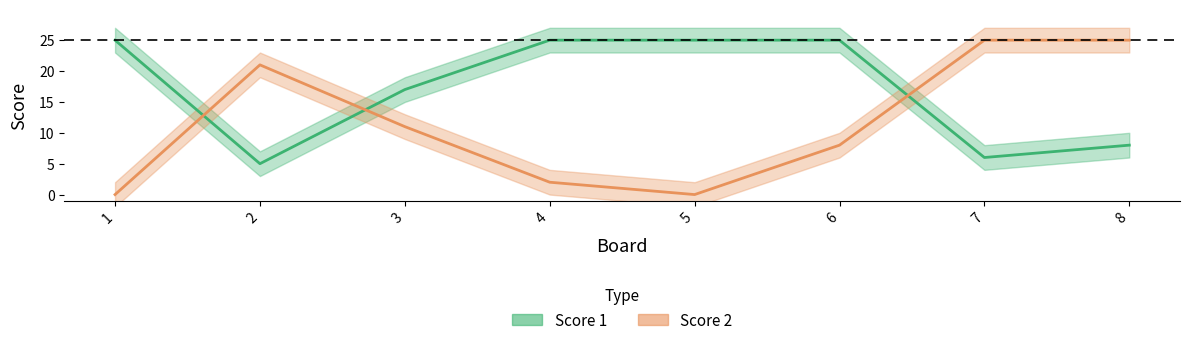

The Score 2 series shows -17 at 5. True or false?

False